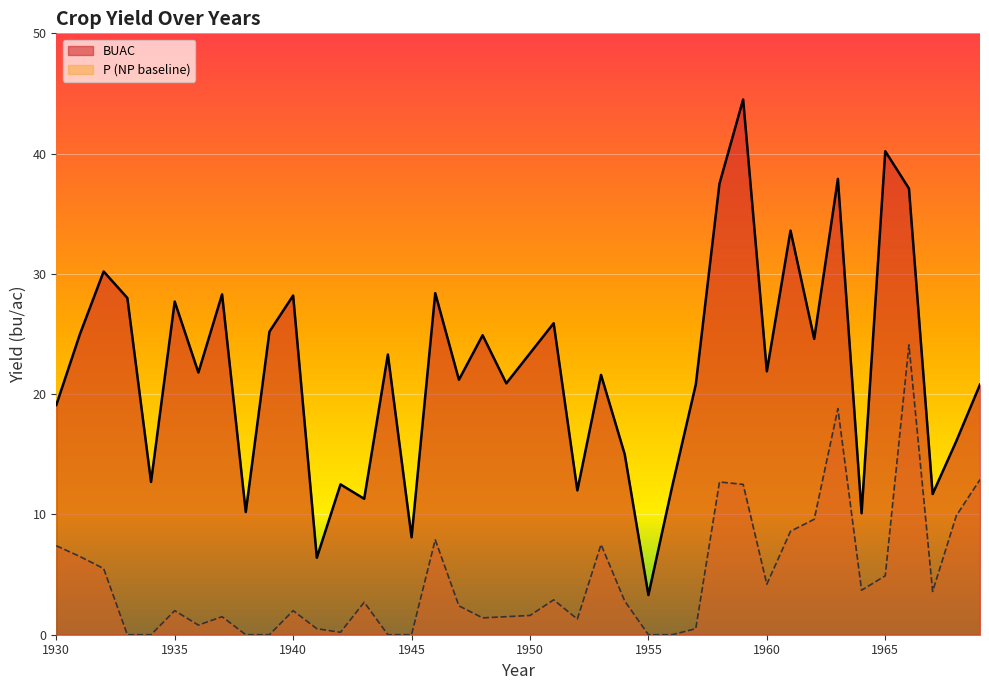

How many points are lower than both their immediate neighbors (excluding endpoints)?

14